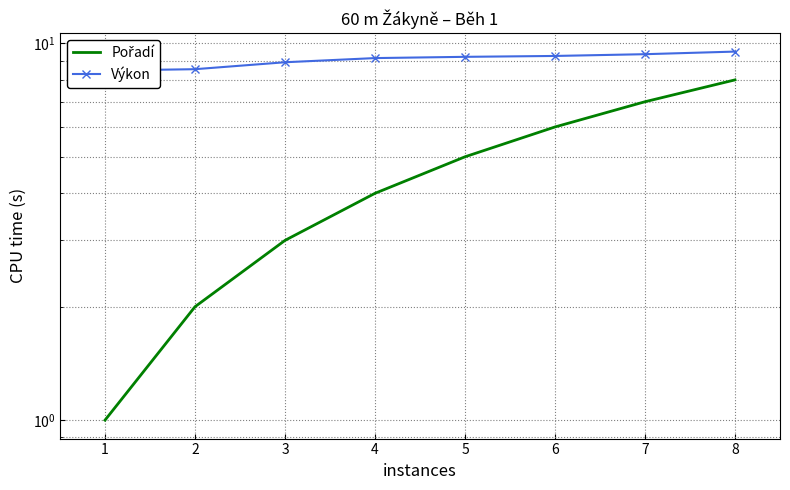

What is the greatest value displayed?

9.5